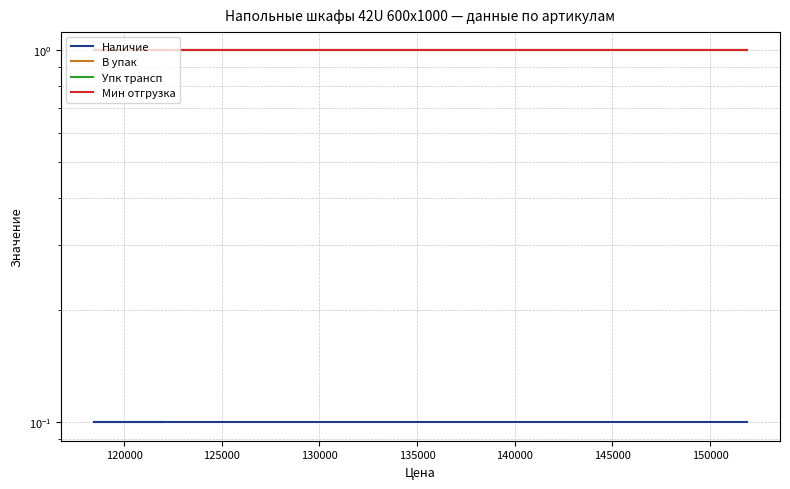

What is the sum of all Мин отгрузка values?

3.0